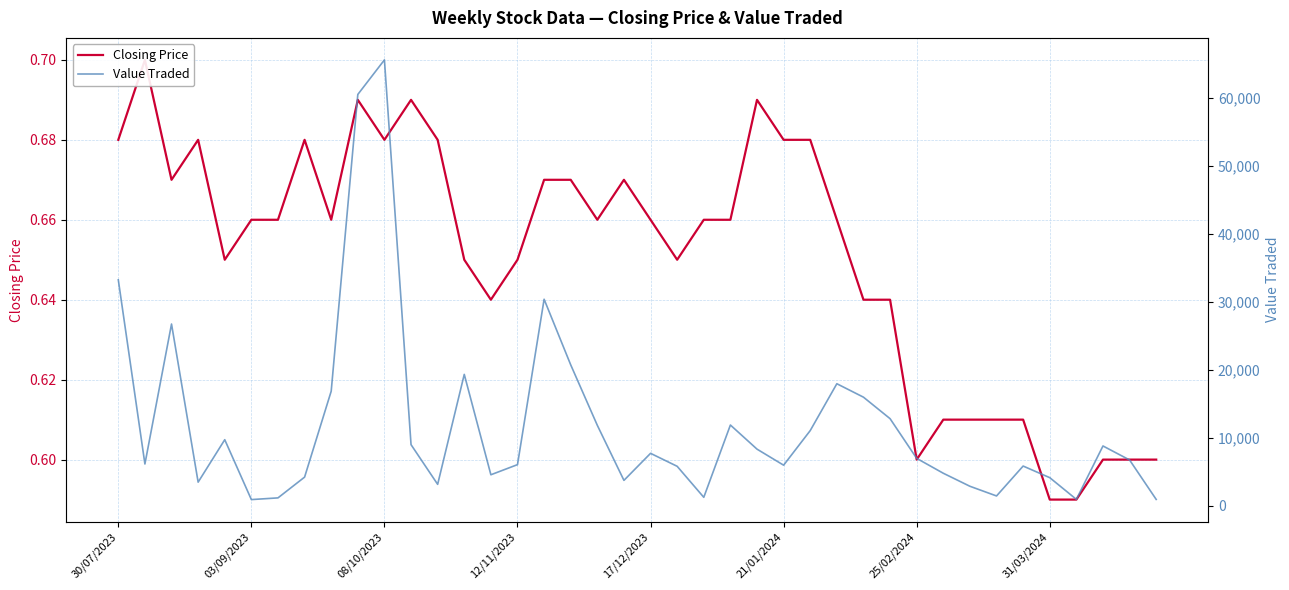

Is this an area chart (filled region under the line)?

No